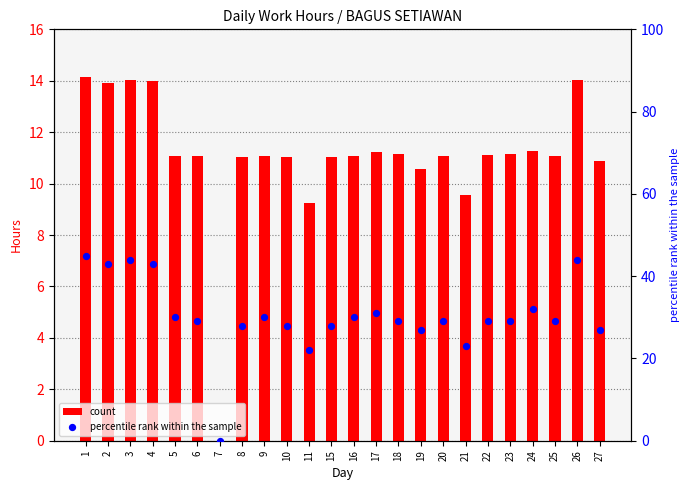

At which category is the sum across all series the highest?

1